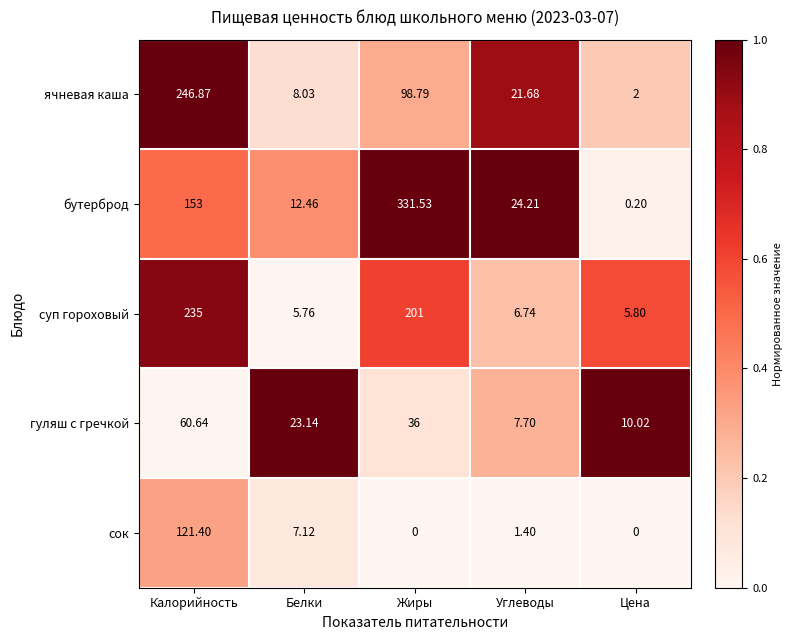

Which series has the largest range (max minus min)?

бутерброд